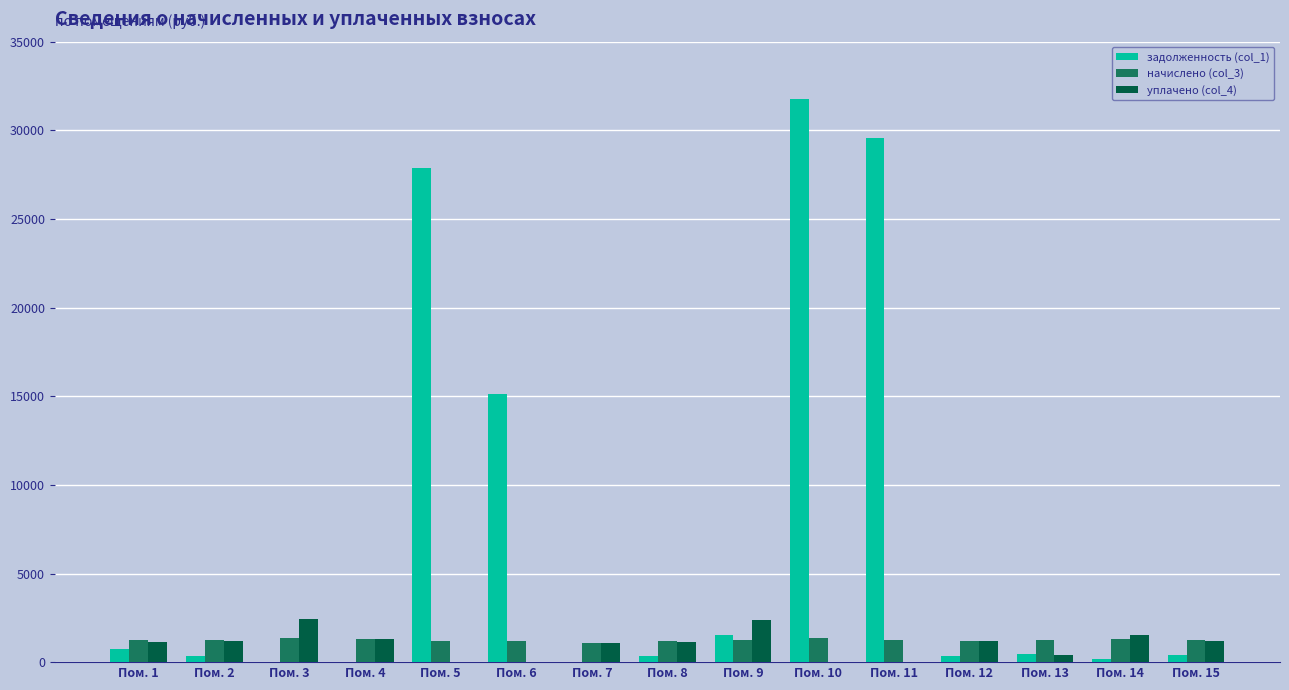

Between Пом. 5 and Пом. 9, which series saw the biggest shift?

задолженность (col_1)